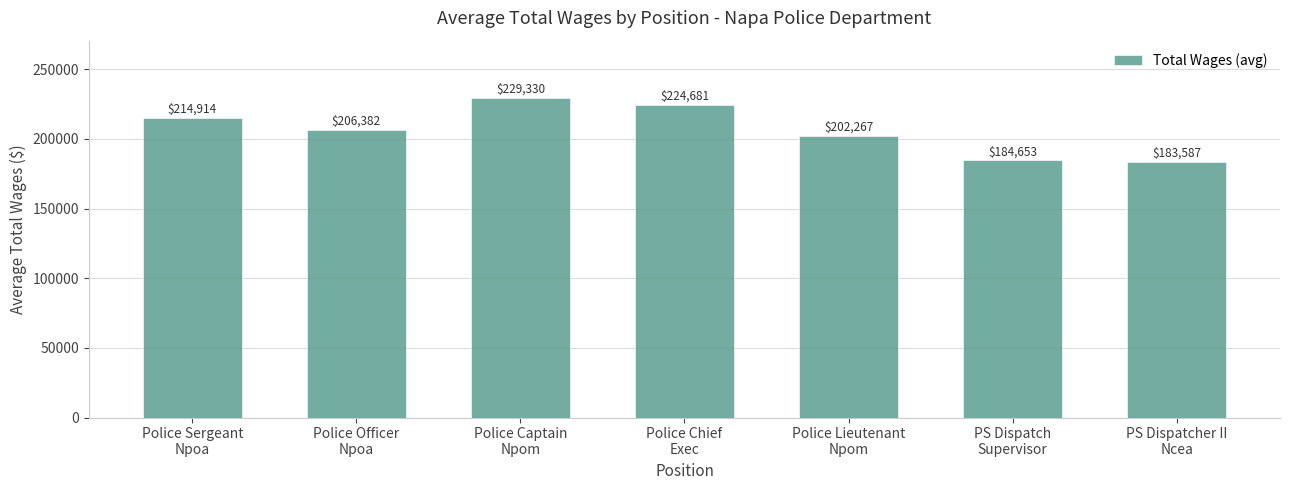

What position from the left is Police Chief
Exec?

4